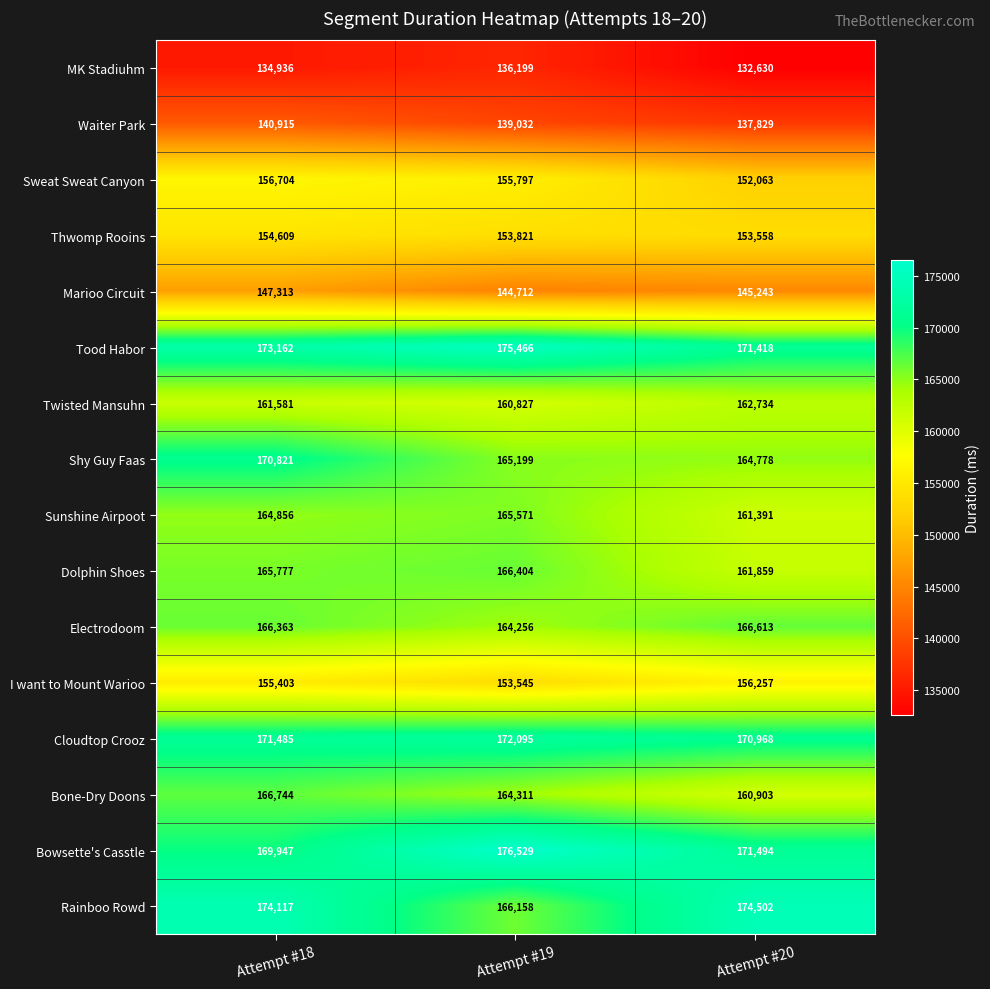

What is the difference between the Tood Habor values at Attempt #18 and Attempt #19?

2304